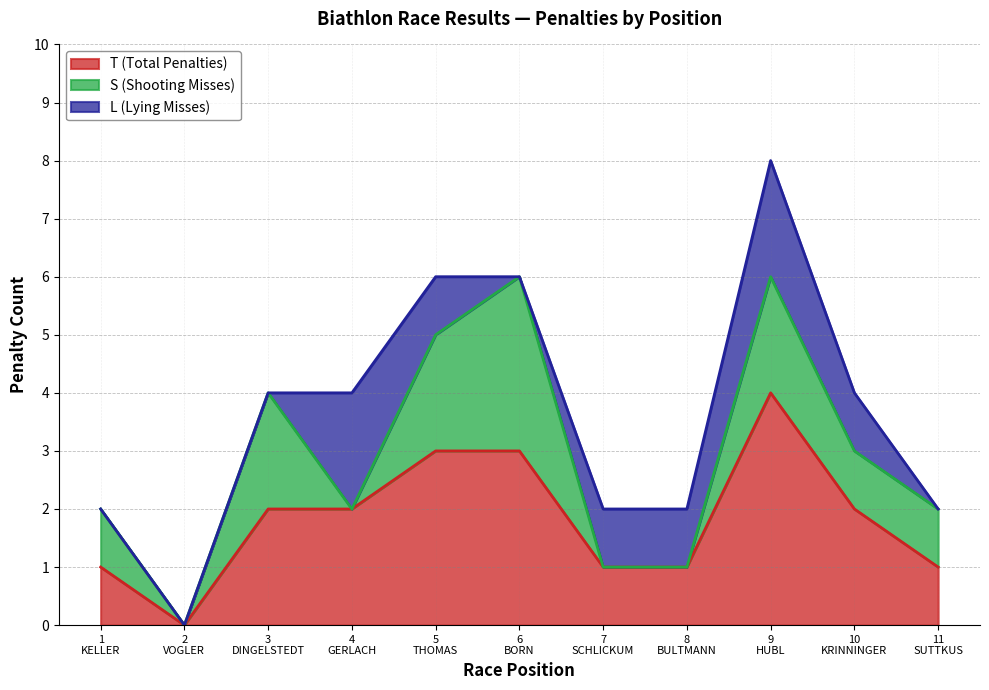

At 4
GERLACH, list the series in order from largest to smallest.

T (Total Penalties), L (Lying Misses), S (Shooting Misses)